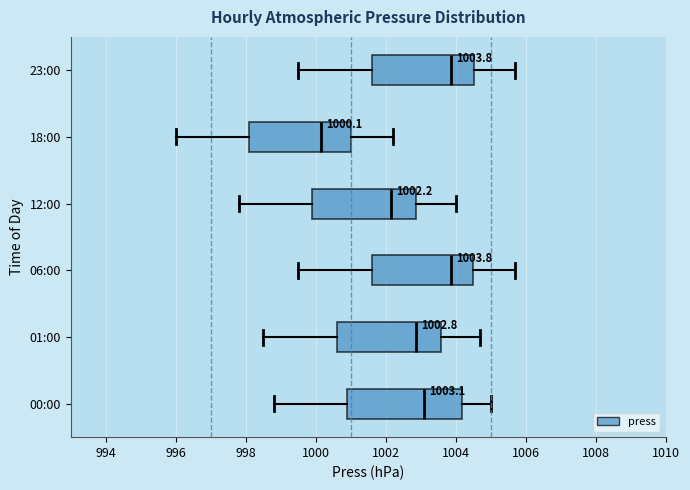

Comparing the boxes themselves (not the whiskers), which one is the widest?

00:00